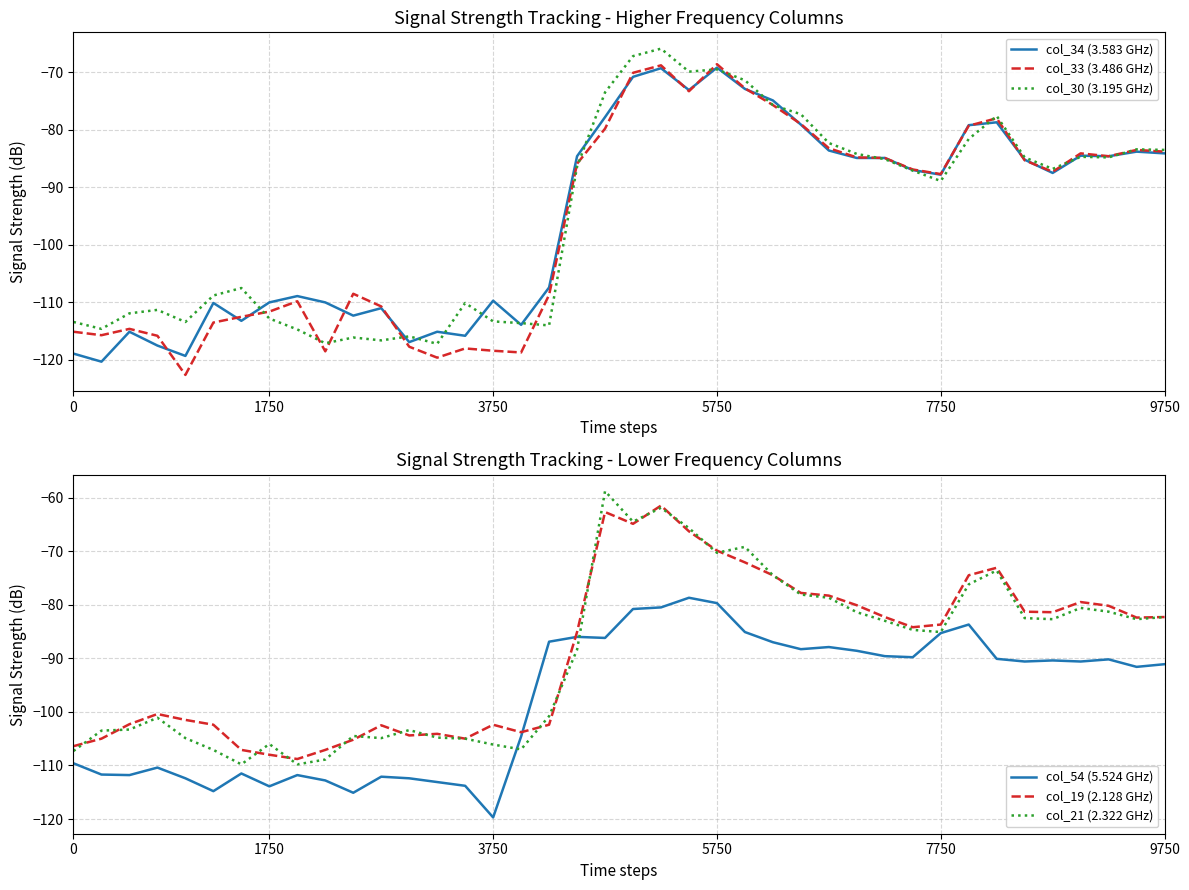

What value does the col_33 (3.486 GHz) series have at 3750?

-118.4